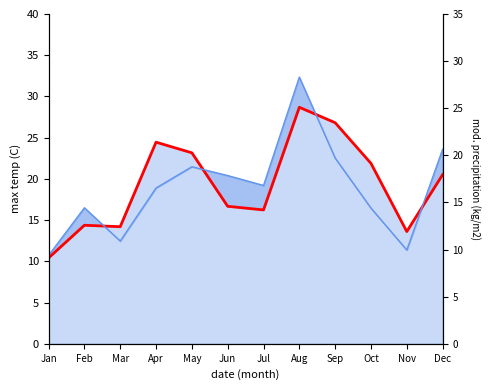

What is the lowest value of the pct75 line series?

10.4